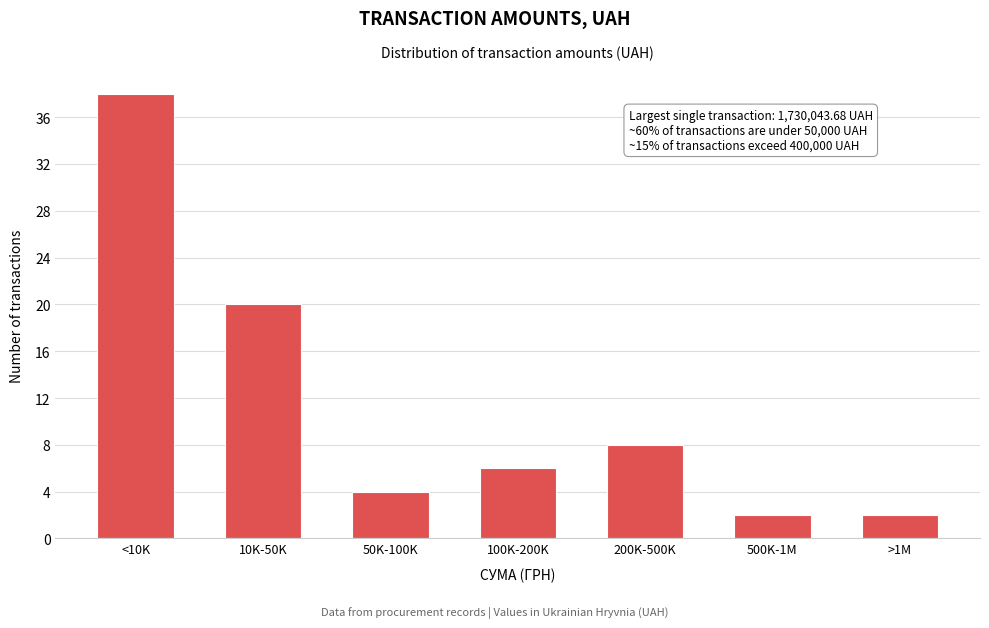

Reading right to left, extract all data points from this chart.

>1M=2	500K-1M=2	200K-500K=8	100K-200K=6	50K-100K=4	10K-50K=20	<10K=38